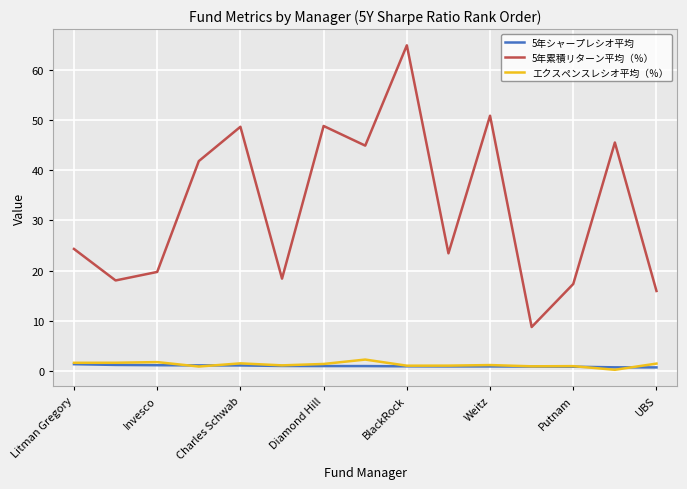

In エクスペンスレシオ平均（％）, how many points are higher than both neighbors (excluding endpoints)?

5